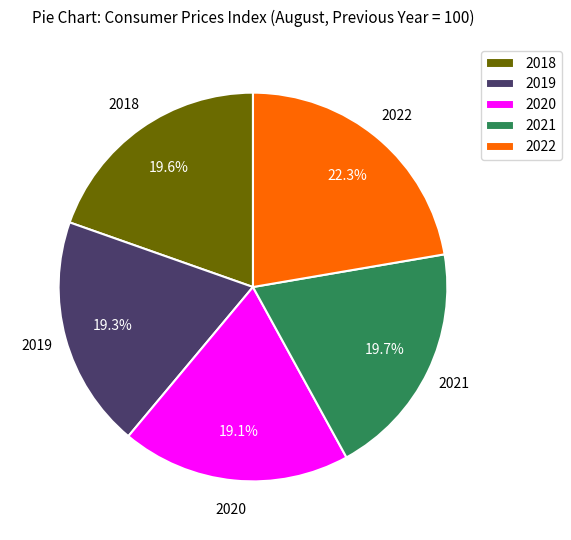

Combined, what portion of the pie is 2019 and 2020?

38.4%